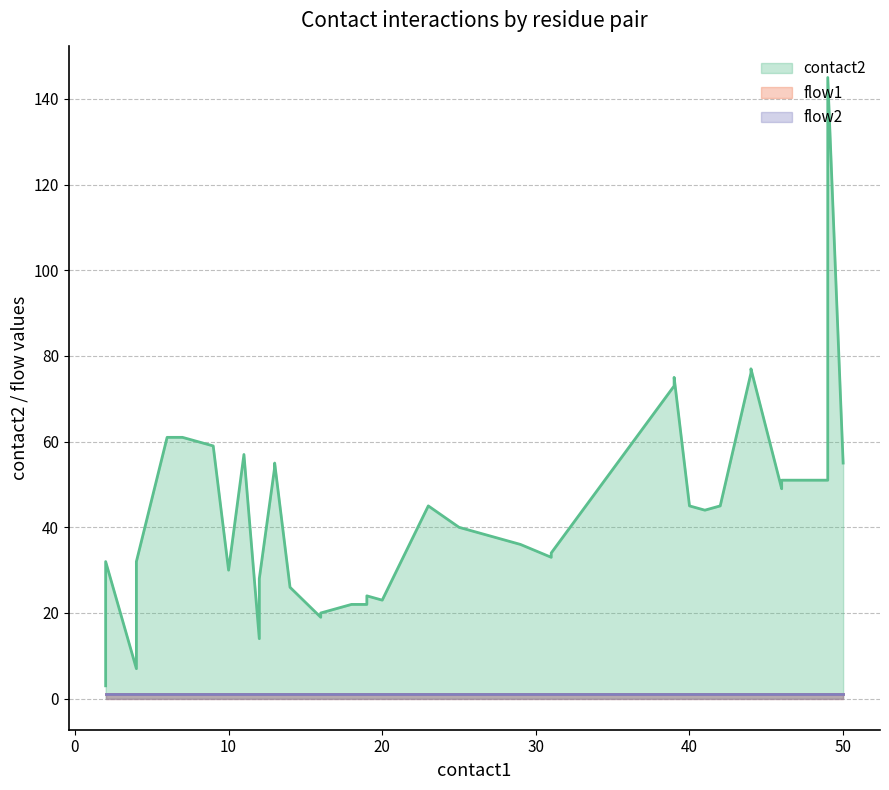

Which series changed the most between 16 and 18?

contact2